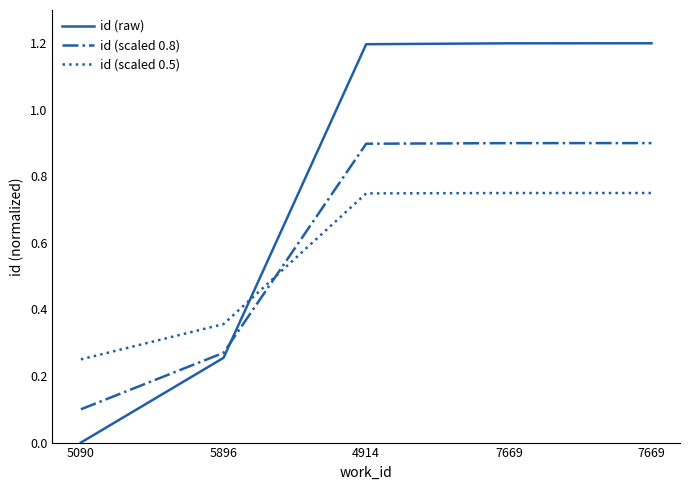

How many values in the id (raw) series are below 1?

2